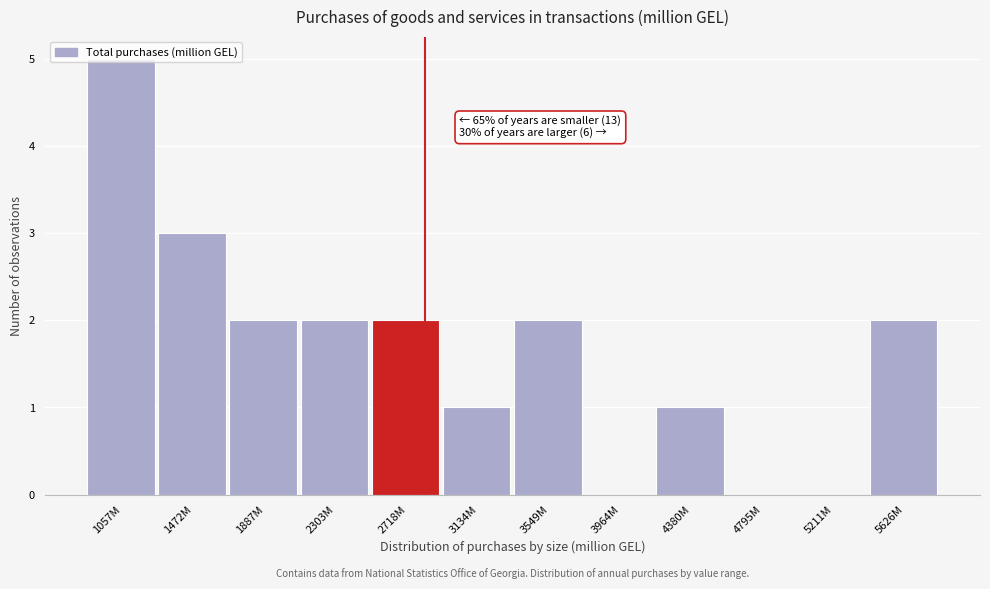

What is the sum of the values at 2718M and 5626M?

4